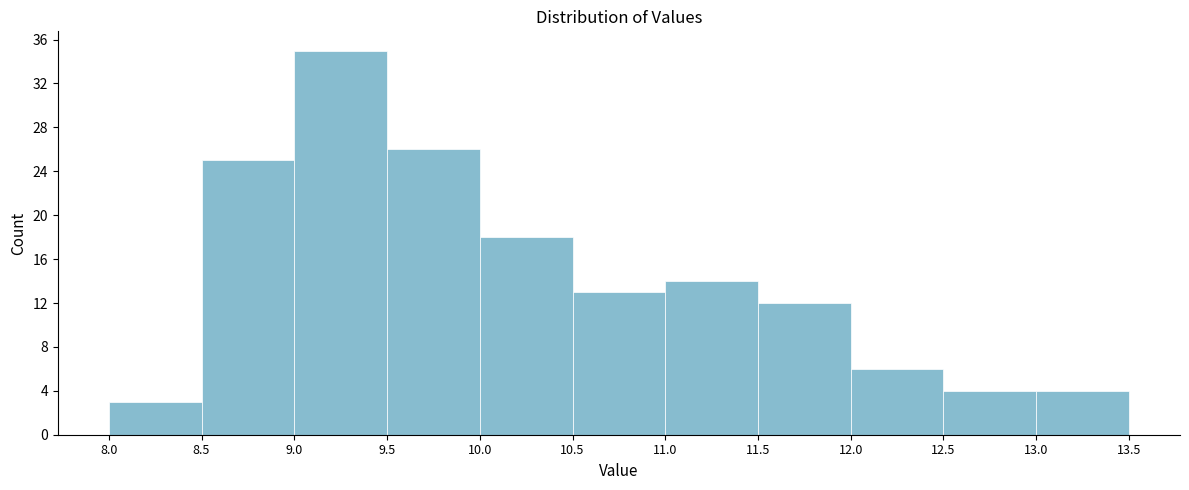

Reading left to right, list every bar in this chart as the range it spans on the x-axis followed by its height. The values are not printed on the chart, so give them approximately, as read against the axis.

8.0 to 8.5: 3
8.5 to 9.0: 25
9.0 to 9.5: 35
9.5 to 10.0: 26
10.0 to 10.5: 18
10.5 to 11.0: 13
11.0 to 11.5: 14
11.5 to 12.0: 12
12.0 to 12.5: 6
12.5 to 13.0: 4
13.0 to 13.5: 4